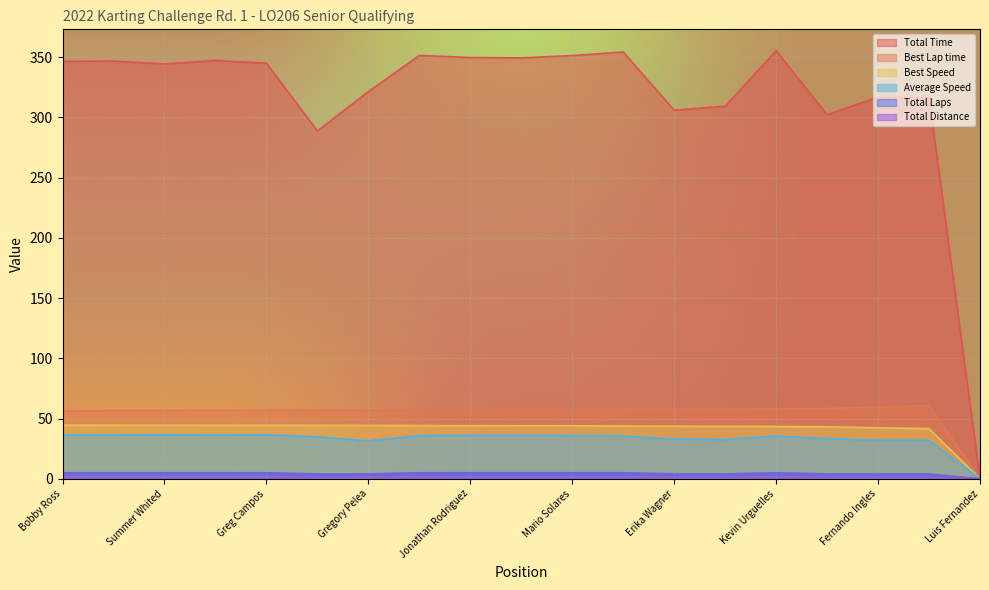

True or false: Total Laps and Average Speed cross at least once.

False